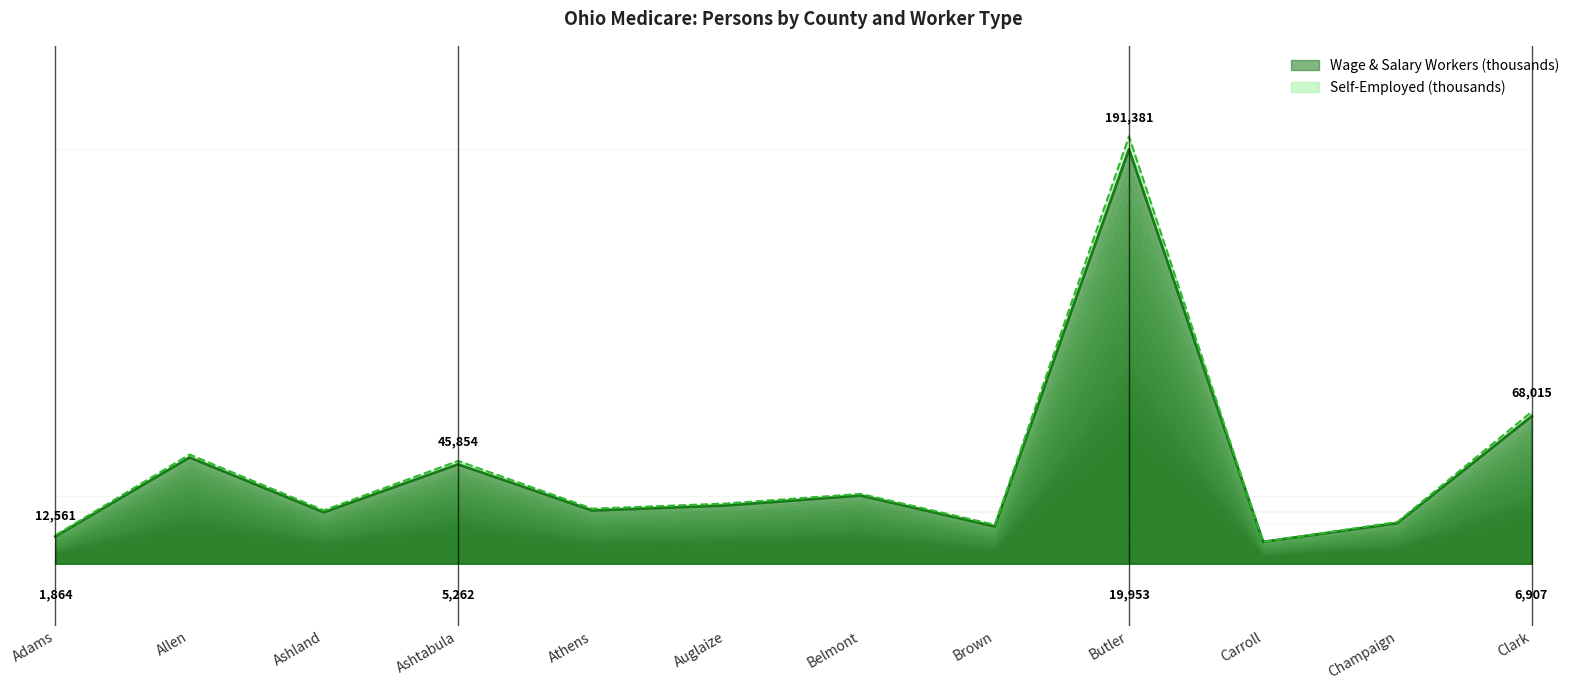

Which series has the widest spread of values?

Self-Employed (thousands)